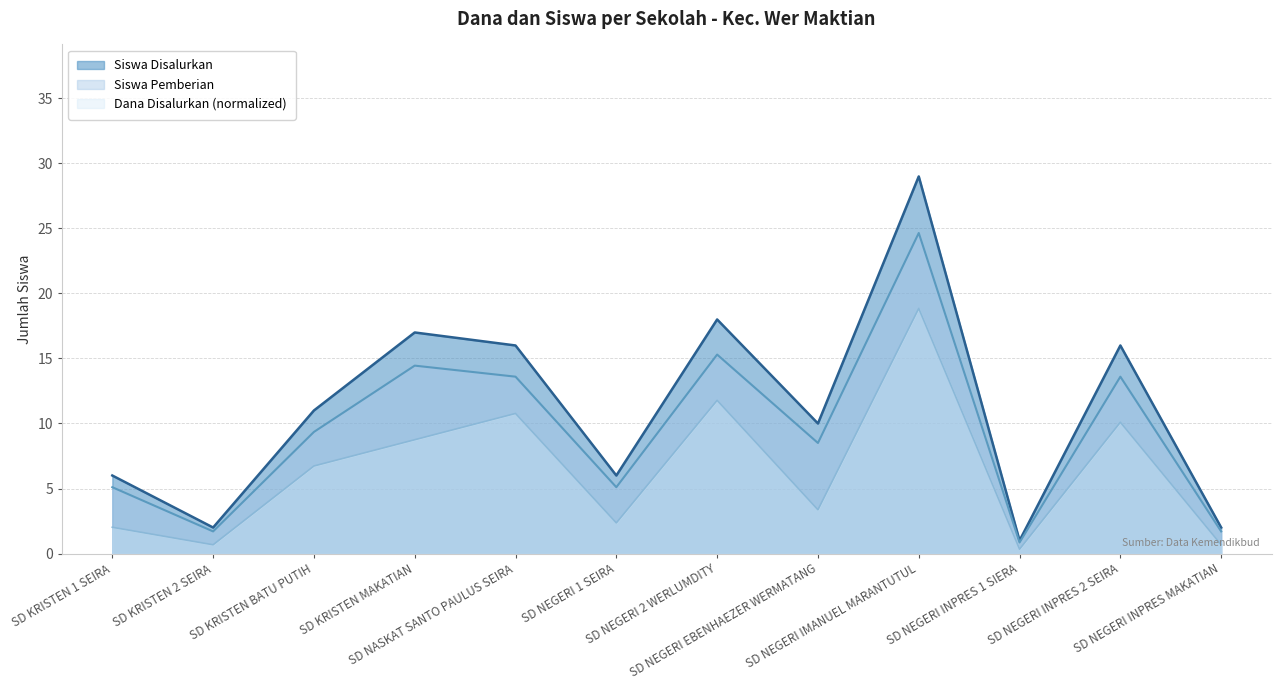

List the series in order of their peak value, lowest first.

Dana Disalurkan (normalized), Siswa Pemberian, Siswa Disalurkan